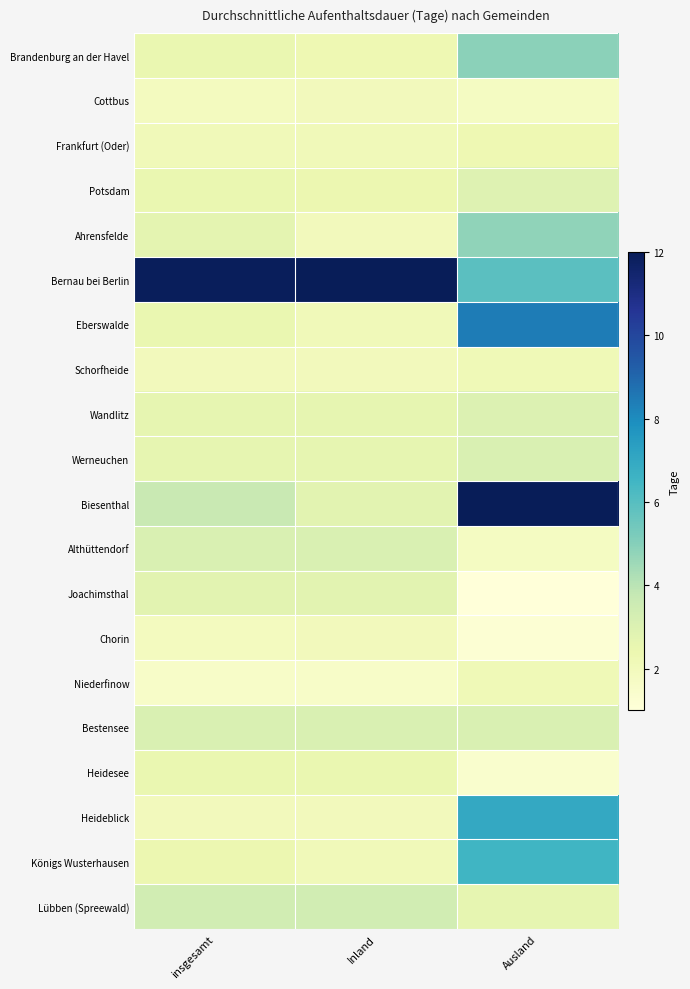

Reading left to right, transcribe all the data shown in this chart.

Brandenburg an der Havel: insgesamt=2.5	Inland=2.3	Ausland=4.9
Cottbus: insgesamt=1.9	Inland=2.0	Ausland=1.8
Frankfurt (Oder): insgesamt=2.1	Inland=2.1	Ausland=2.3
Potsdam: insgesamt=2.5	Inland=2.4	Ausland=2.9
Ahrensfelde: insgesamt=2.7	Inland=2.0	Ausland=4.8
Bernau bei Berlin: insgesamt=11.9	Inland=12.2	Ausland=5.9
Eberswalde: insgesamt=2.5	Inland=2.1	Ausland=8.4
Schorfheide: insgesamt=2.0	Inland=2.0	Ausland=2.2
Wandlitz: insgesamt=2.6	Inland=2.6	Ausland=3.0
Werneuchen: insgesamt=2.6	Inland=2.6	Ausland=3.1
Biesenthal: insgesamt=3.7	Inland=2.8	Ausland=20.0
Althüttendorf: insgesamt=3.1	Inland=3.1	Ausland=1.8
Joachimsthal: insgesamt=2.8	Inland=2.8	Ausland=1.0
Chorin: insgesamt=1.9	Inland=2.0	Ausland=1.2
Niederfinow: insgesamt=1.6	Inland=1.6	Ausland=2.2
Bestensee: insgesamt=3.1	Inland=3.1	Ausland=3.1
Heidesee: insgesamt=2.5	Inland=2.5	Ausland=1.4
Heideblick: insgesamt=2.0	Inland=2.0	Ausland=7.0
Königs Wusterhausen: insgesamt=2.4	Inland=2.1	Ausland=6.5
Lübben (Spreewald): insgesamt=3.4	Inland=3.4	Ausland=2.6